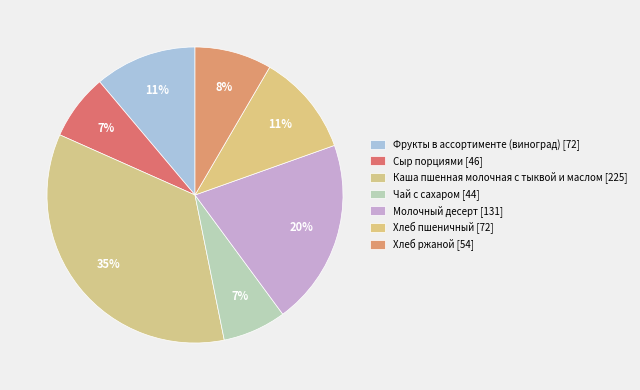

How many slices are in this pie chart?

7